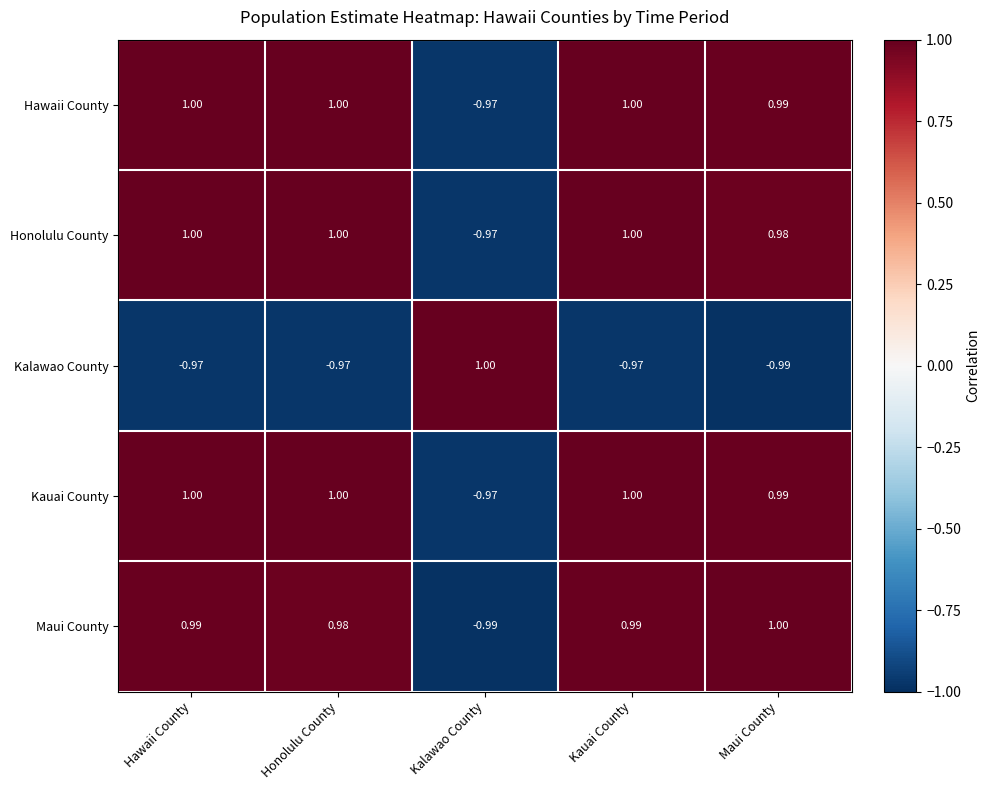

Is the value of Kalawao County at Honolulu County greater than the value of Honolulu County at Kauai County?

No